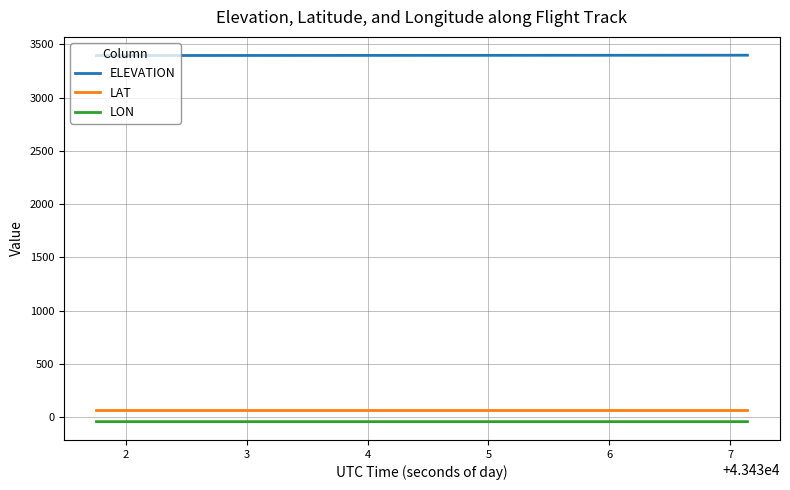

True or false: ELEVATION and LON cross at least once.

False